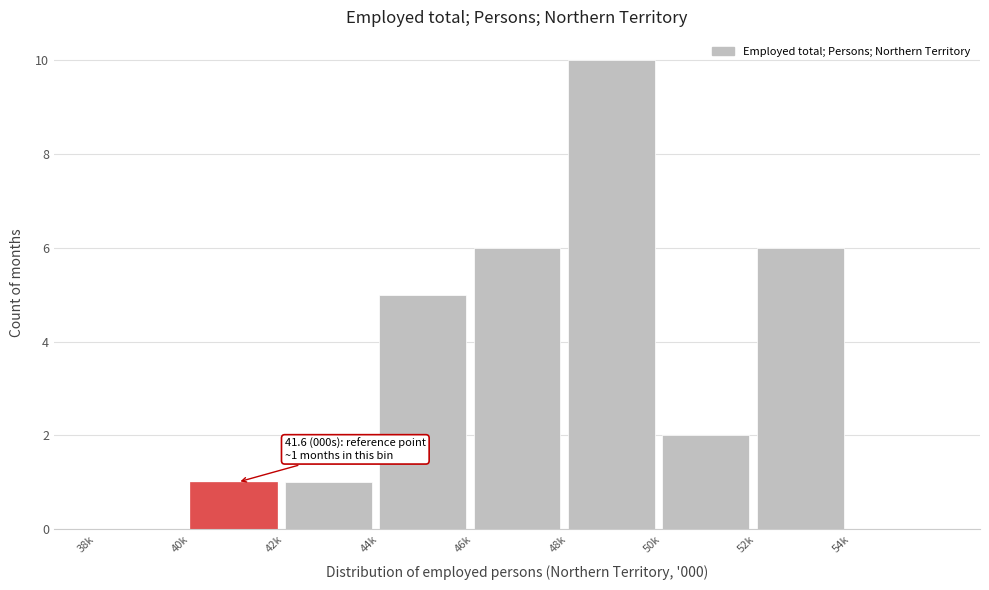

Reading right to left, transcribe all the data shown in this chart.

54k=0	52k=6	50k=2	48k=10	46k=6	44k=5	42k=1	40k=1	38k=0